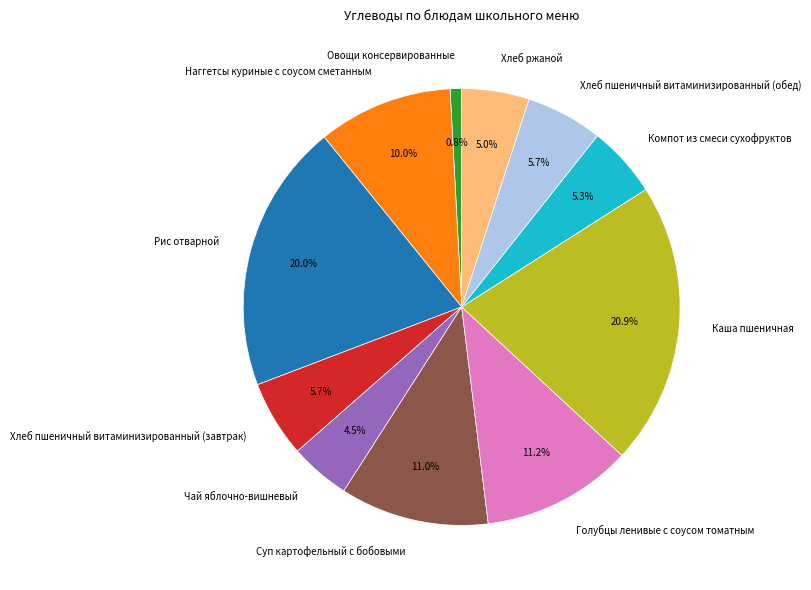

True or false: Хлеб пшеничный витаминизированный (завтрак) accounts for 13% of the total.

False